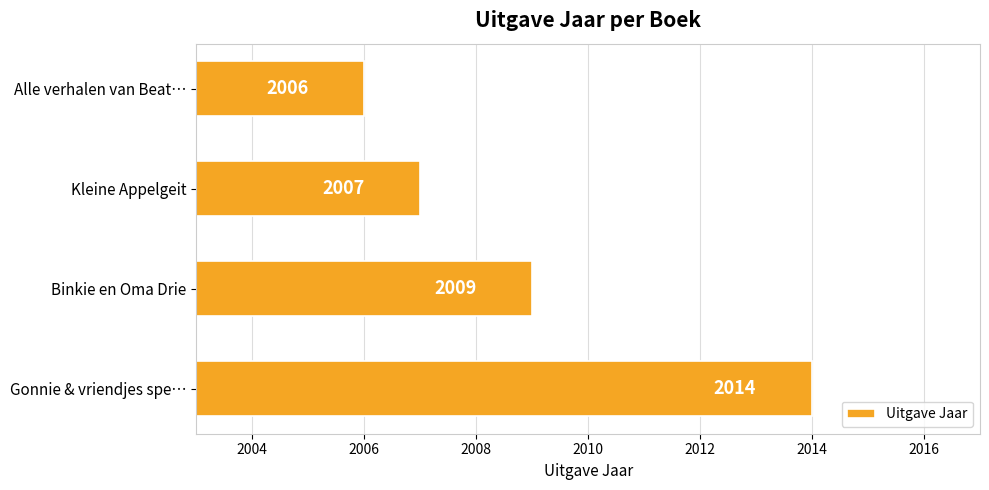

Rank the categories by value from lowest to highest.

Alle verhalen van Beat…, Kleine Appelgeit, Binkie en Oma Drie, Gonnie & vriendjes spe…